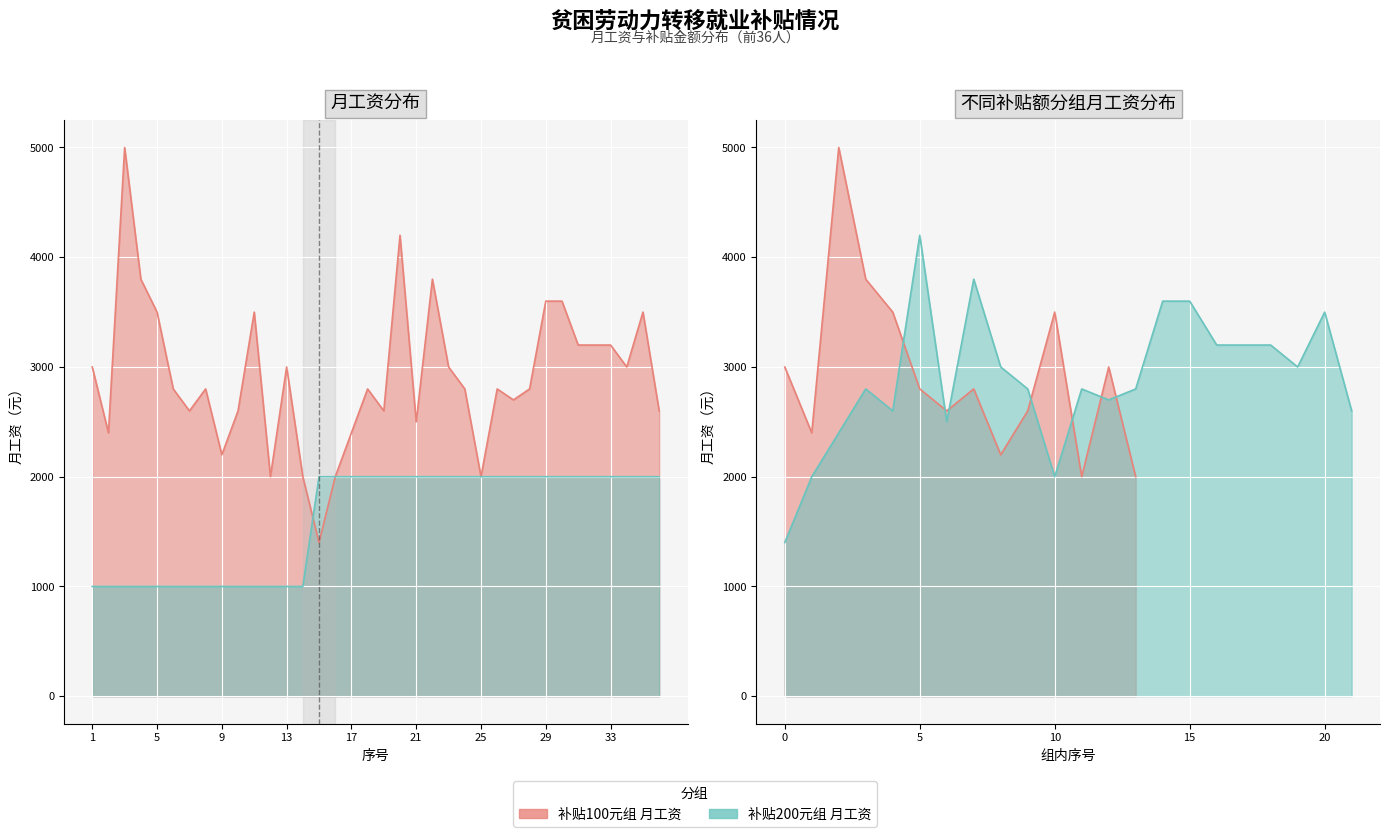

What is the minimum value shown in the chart?

1000